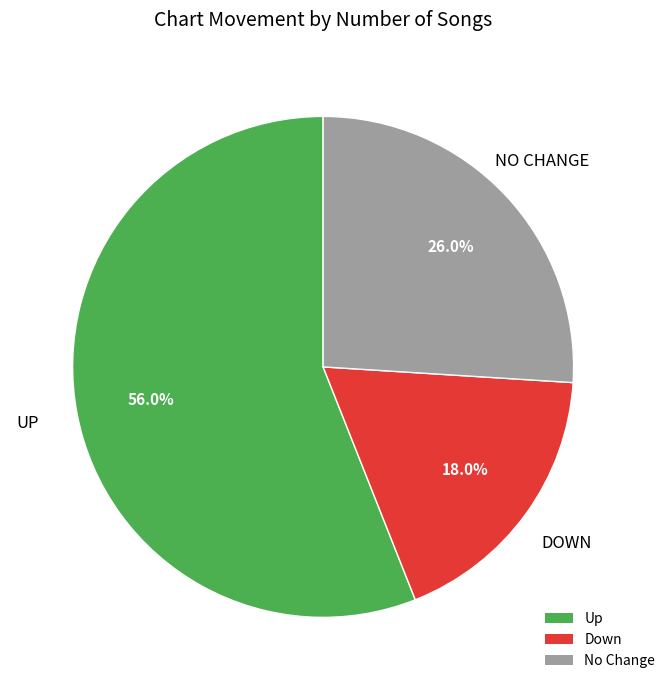

Does any single category account for the majority?

Yes